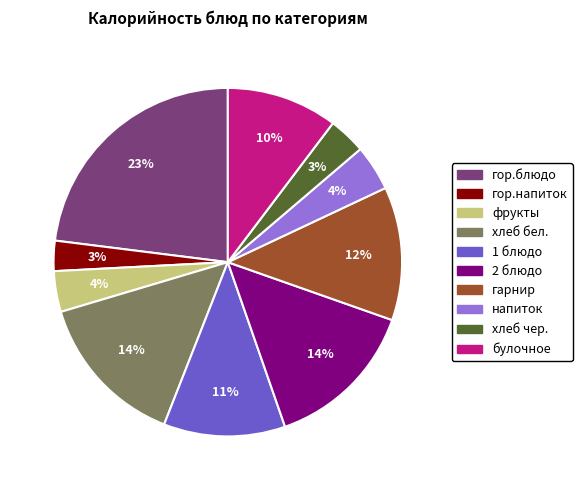

Between булочное and гарнир, which is larger?

гарнир